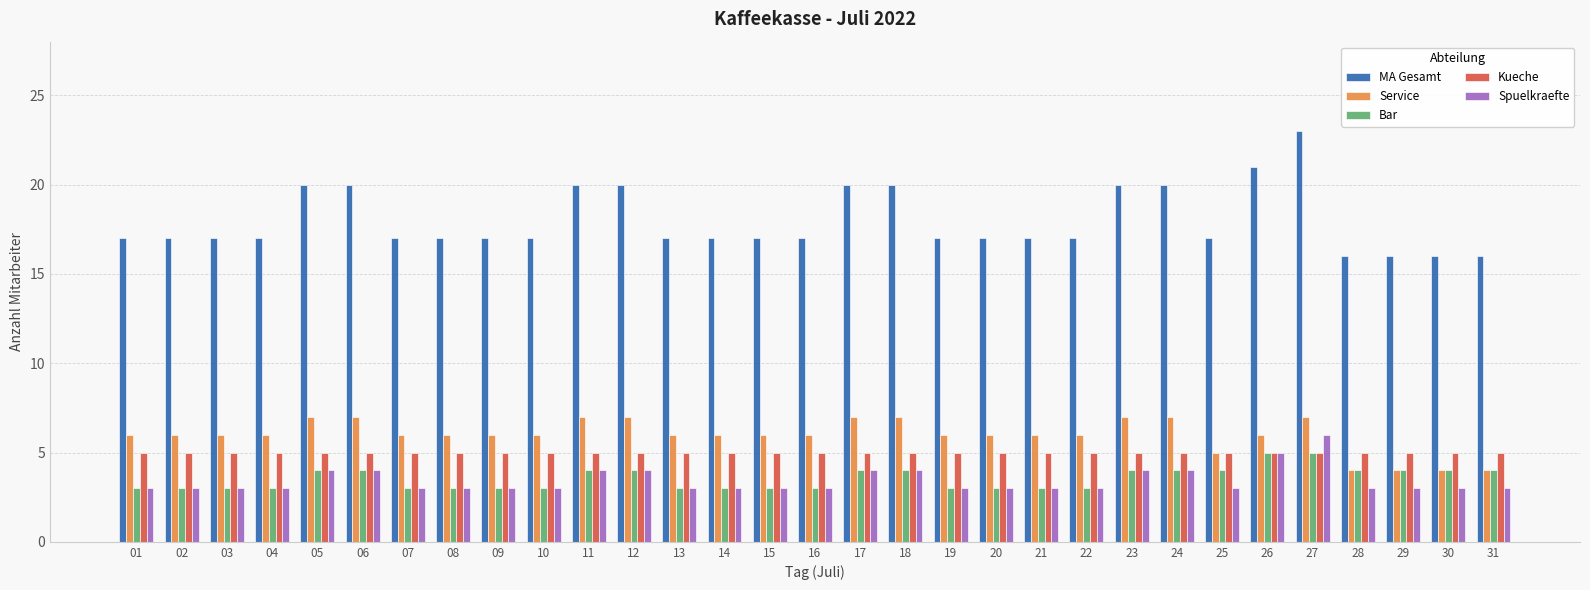

How many categories are shown in the chart?

31